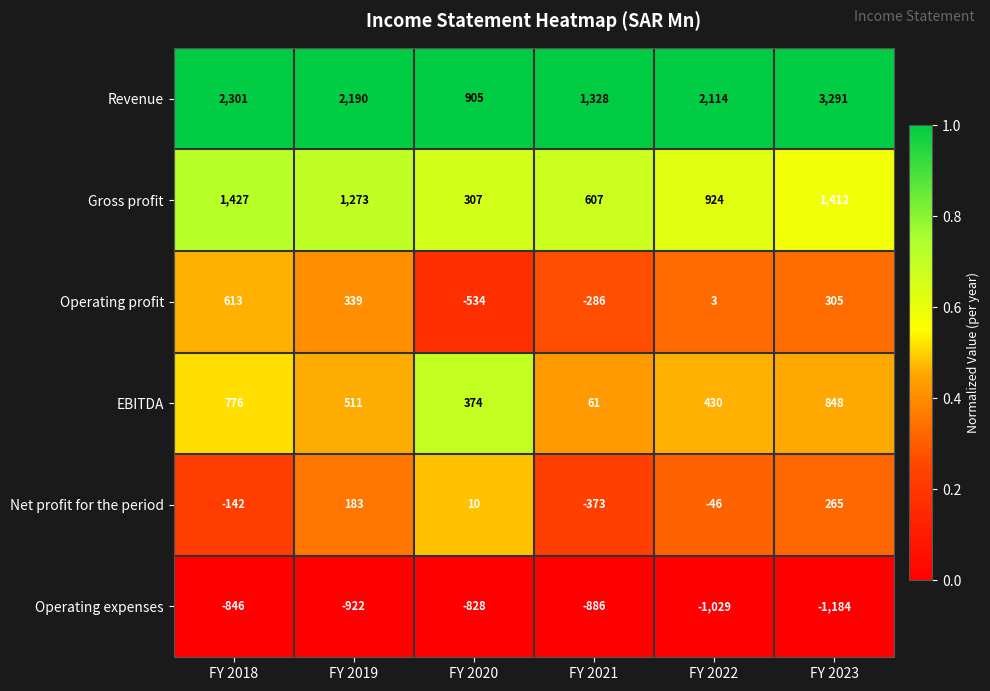

True or false: Operating expenses has a value of -436 at FY 2018.

False